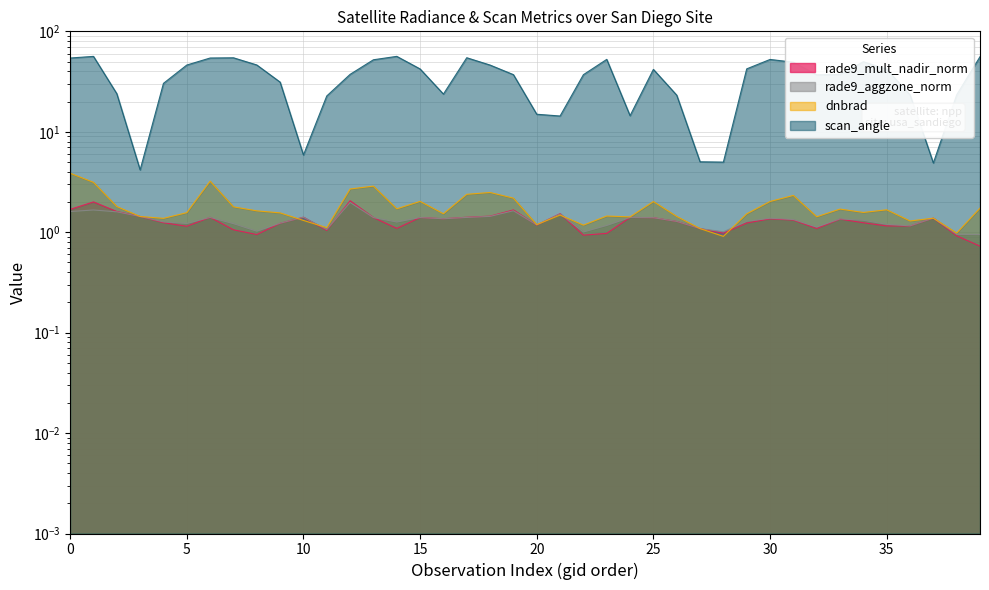

The dnbrad series shows 1.2 at 20. True or false?

True